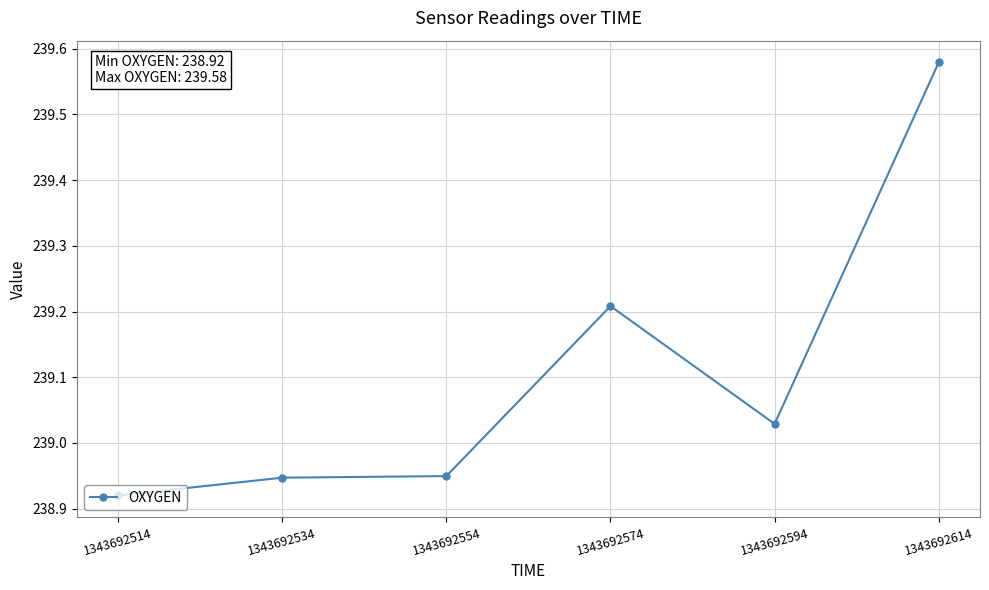

What is the sum of all values?

1434.6